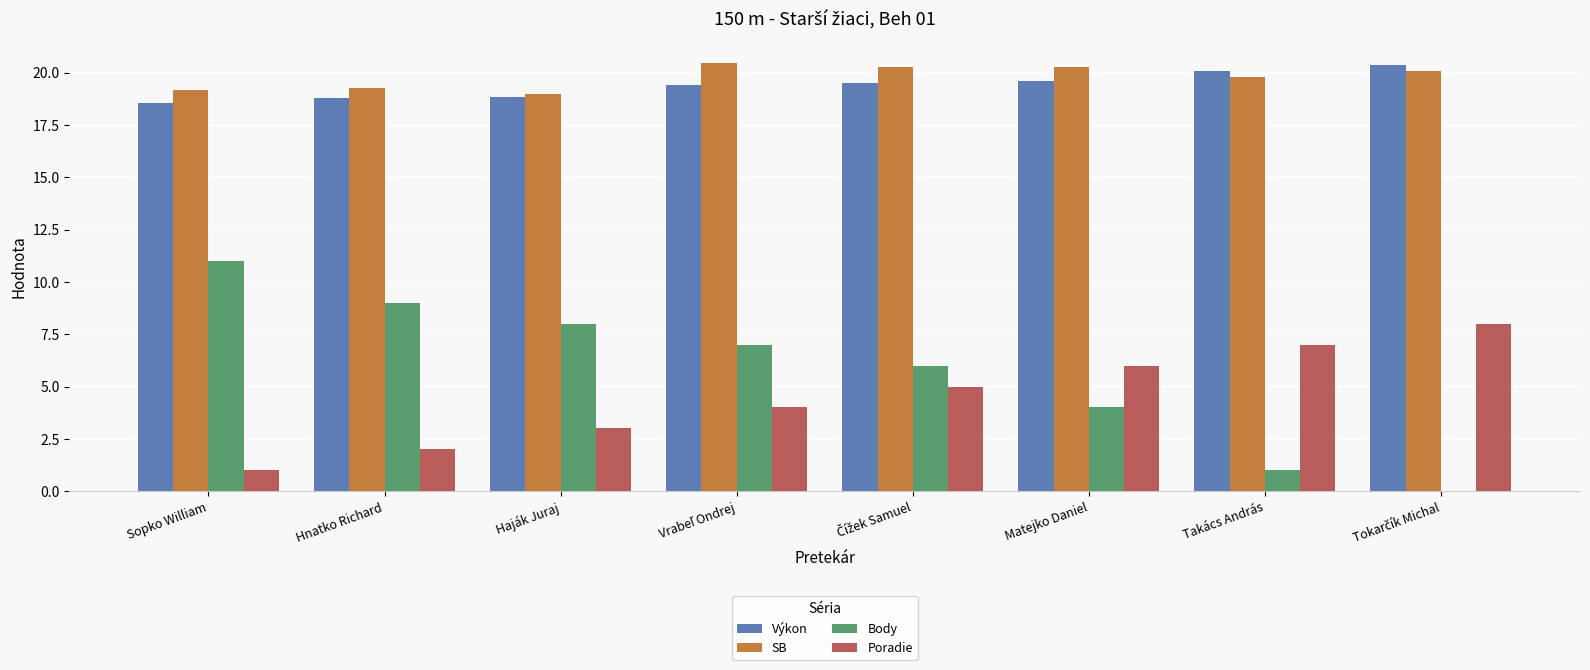

What is the total value across all series at Sopko William?

49.7